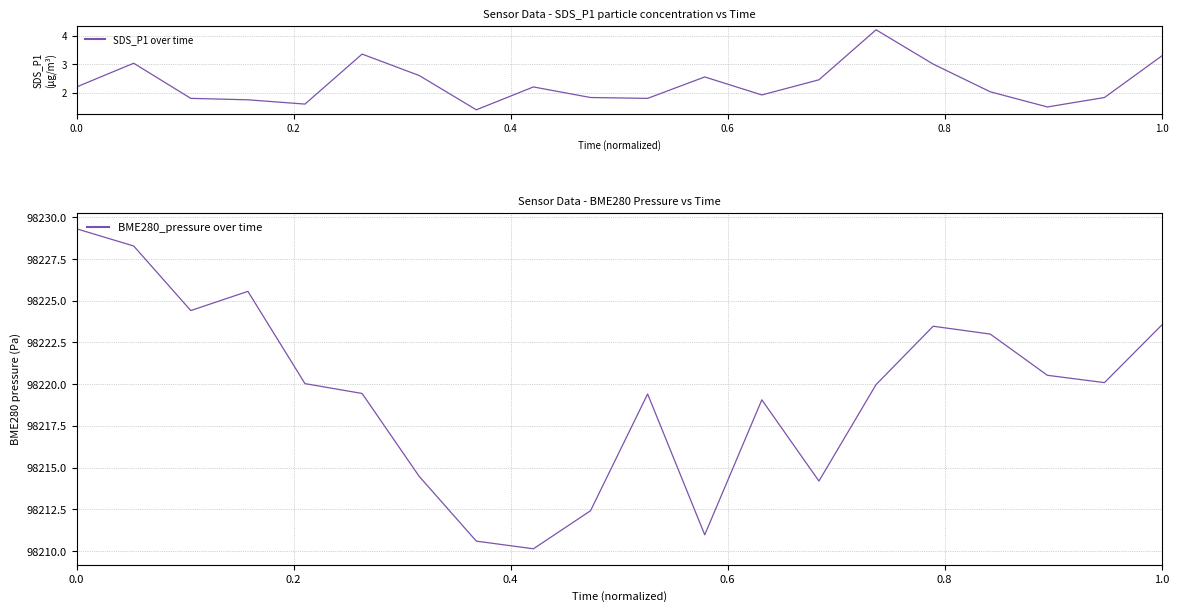

What is the maximum value for SDS_P1 over time?

4.2